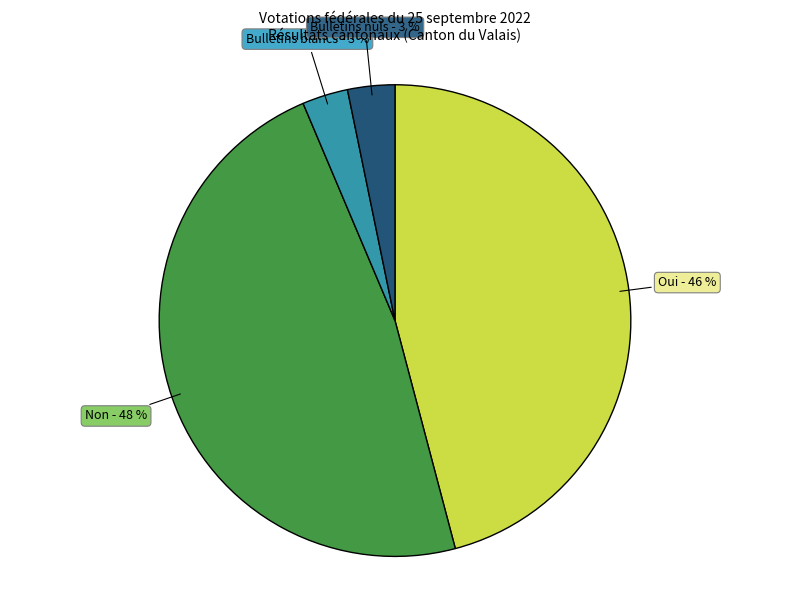

Approximately how many times larger is the value at Bulletins blancs compared to Bulletins nuls?

1.0